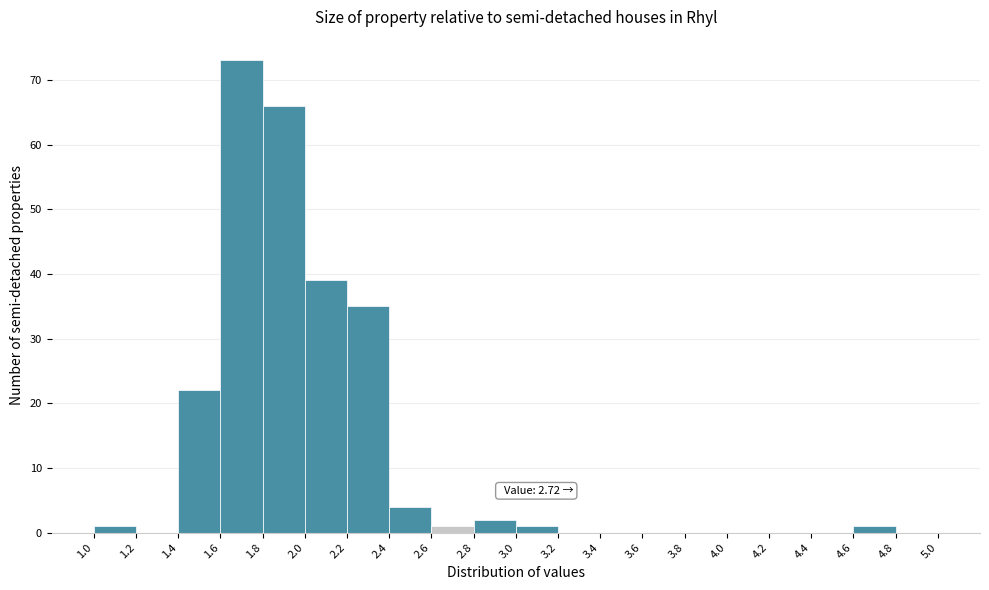

Over which range of the x-axis is the bar tallest?

1.6 to 1.8